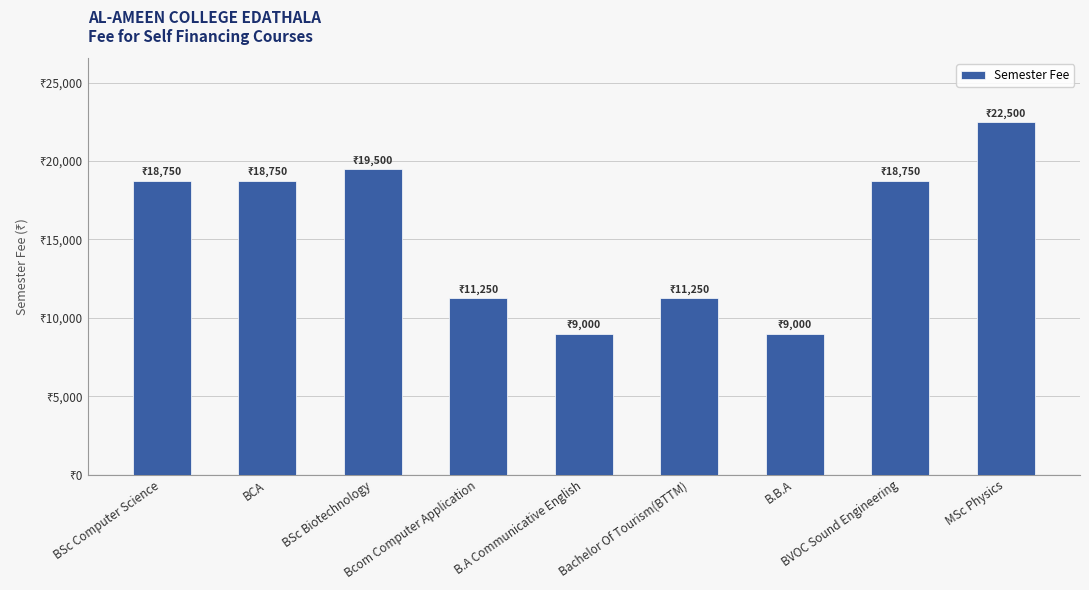

Reading left to right, list all the values displayed in this chart.

BSc Computer Science=18750	BCA=18750	BSc Biotechnology=19500	Bcom Computer Application=11250	B.A Communicative English=9000	Bachelor Of Tourism(BTTM)=11250	B.B.A=9000	BVOC Sound Engineering=18750	MSc Physics=22500